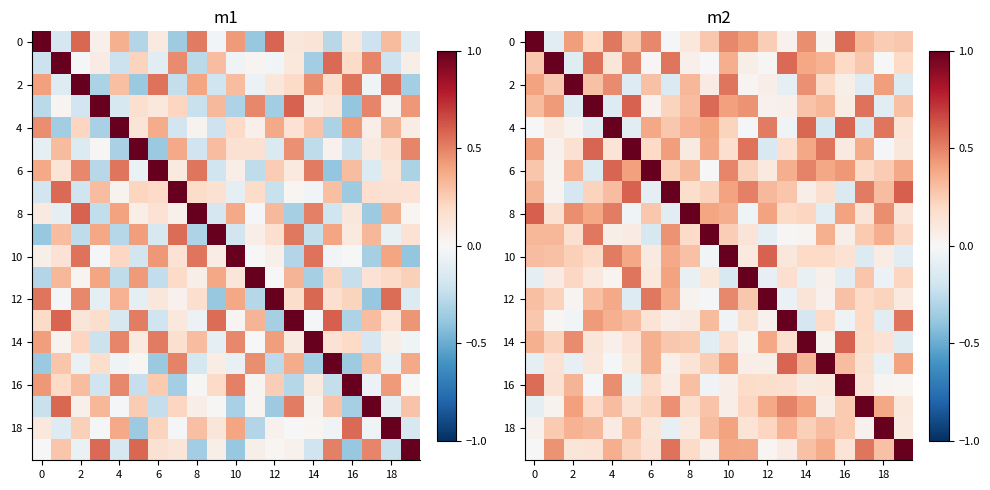

Which label corresponds to the smallest value in the chart?

15